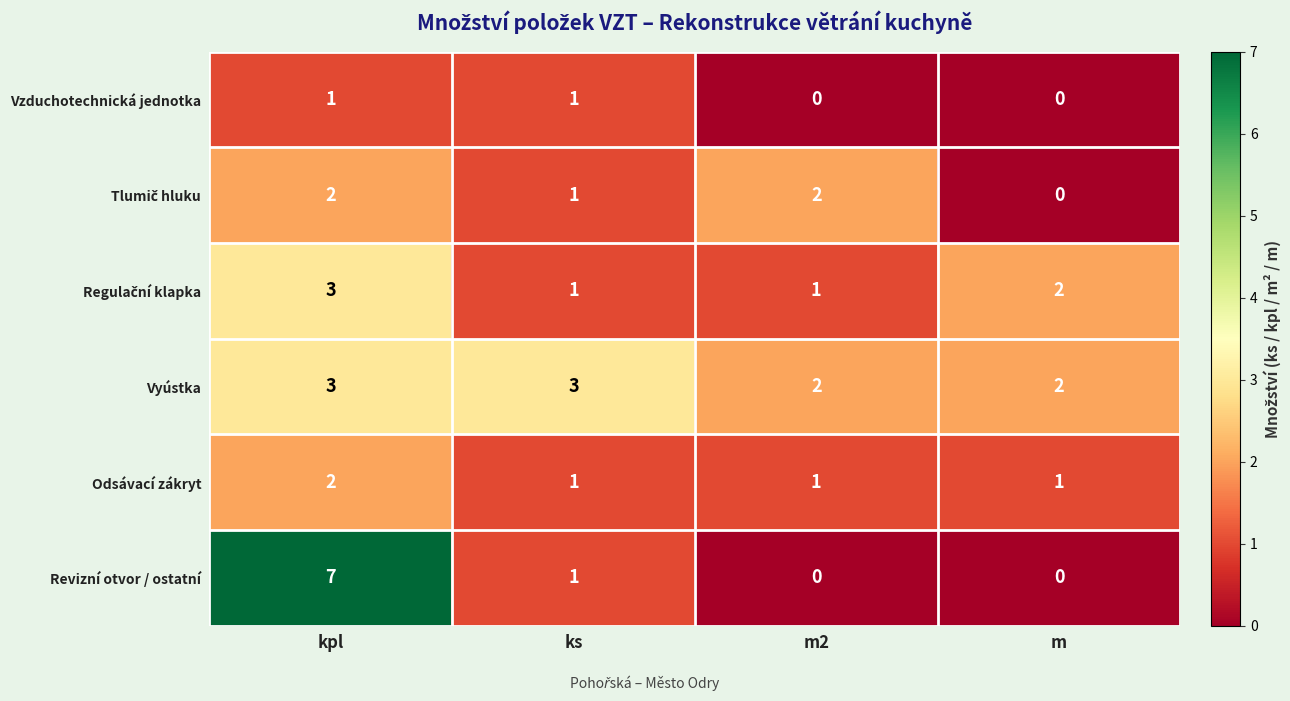

Which series has the widest spread of values?

Revizní otvor / ostatní